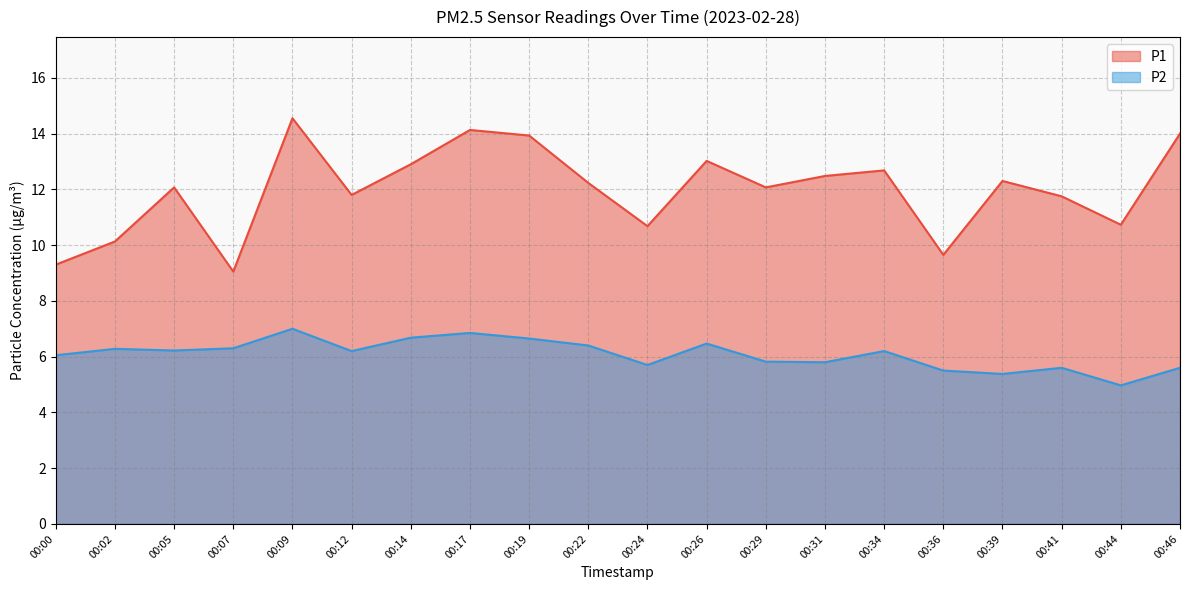

Which has a higher value, 00:09 or 00:41?

00:09